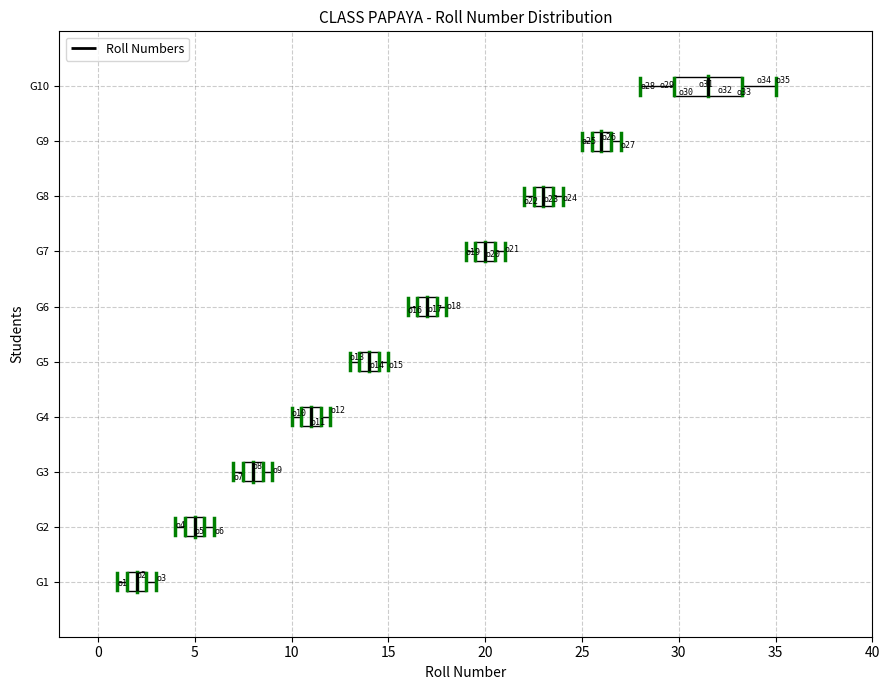

Where does the median line of the box for G8 sit on the x-axis? The values are not printed on the chart, so give them approximately, as read against the axis.

23.0